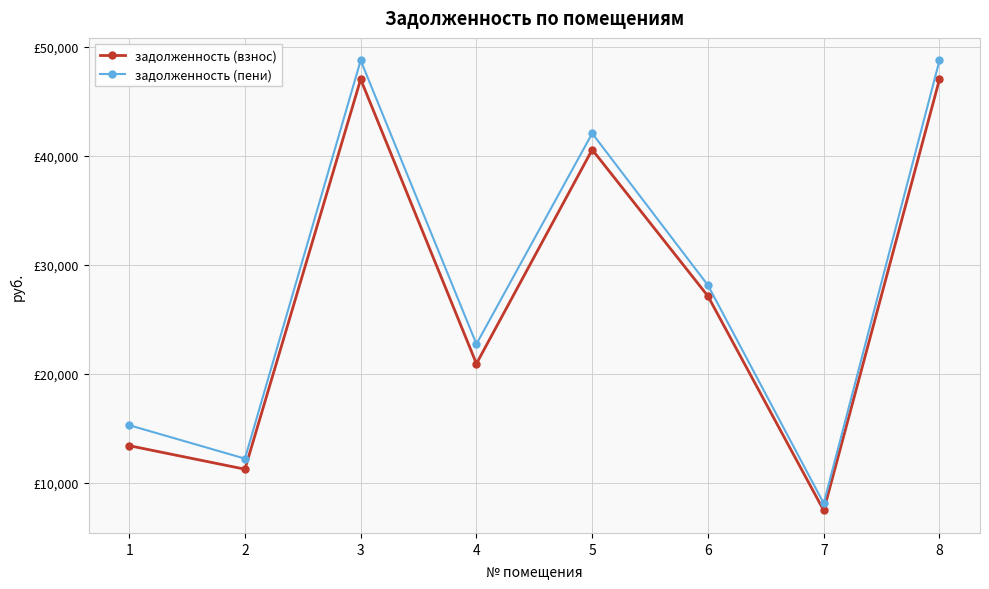

Is this an area chart (filled region under the line)?

No